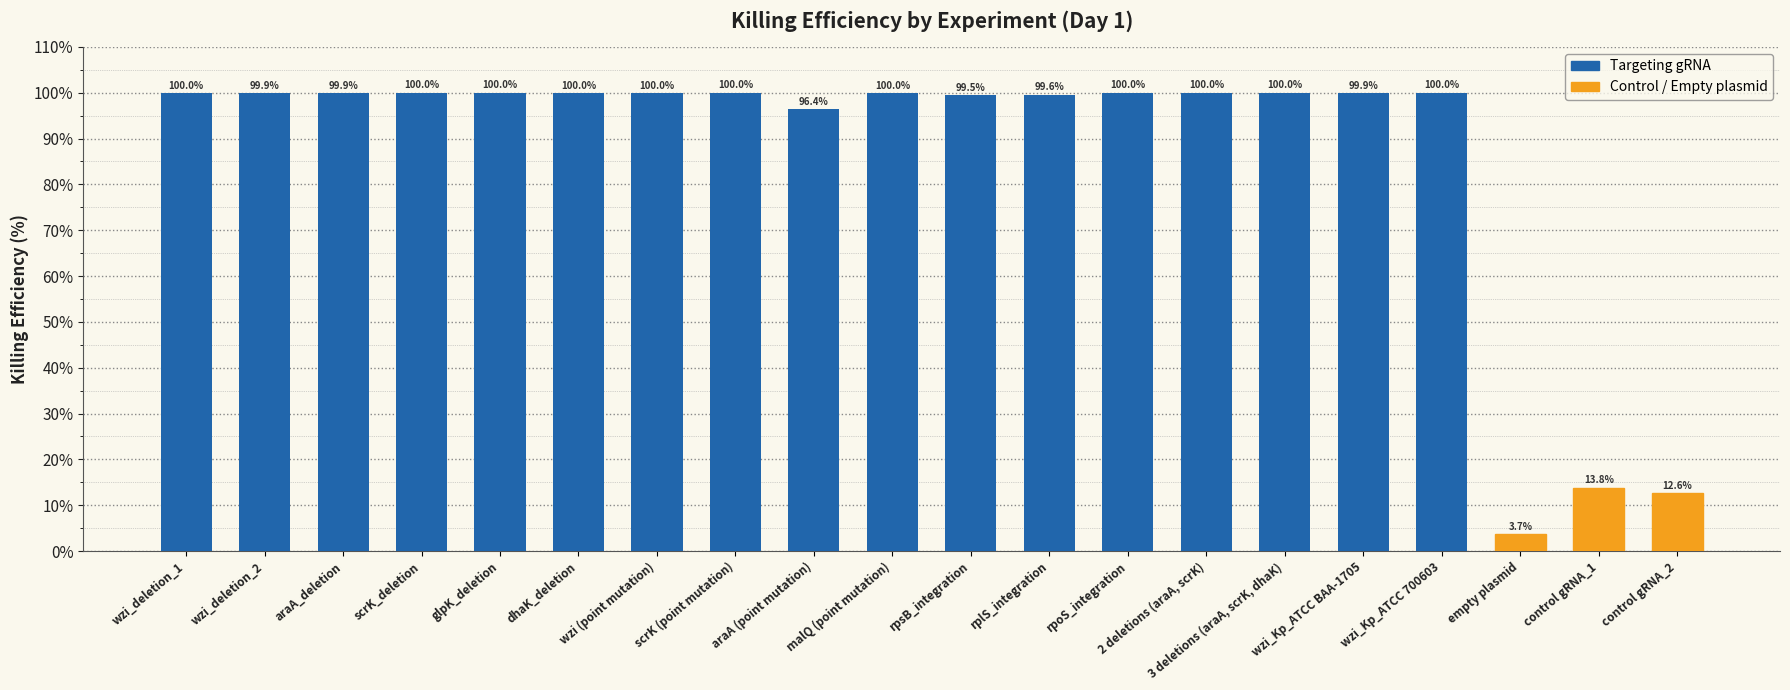

The value at dhaK_deletion is 178.2. True or false?

False